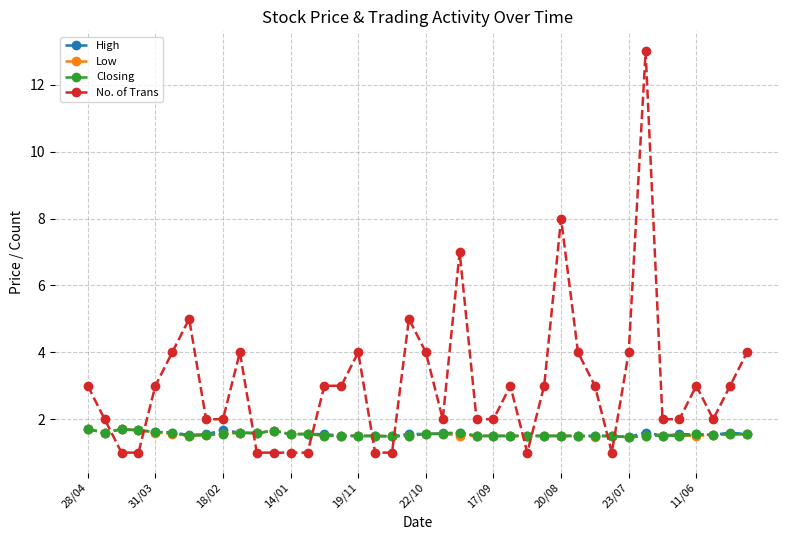

What is the highest value of the Closing series?

1.7